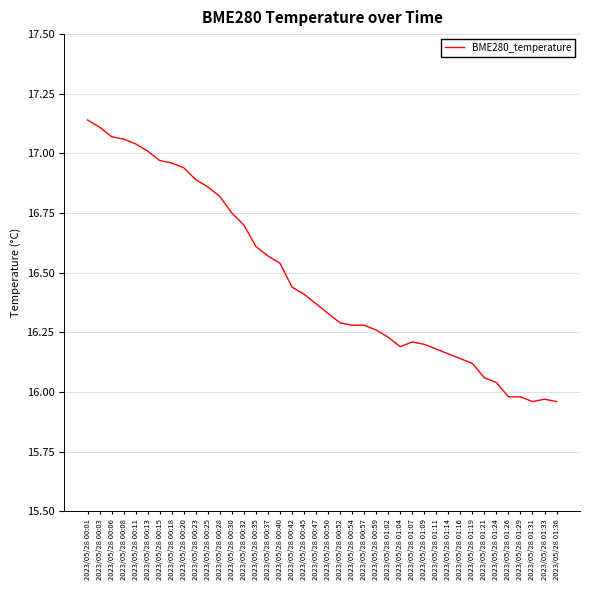

What position from the right is 2023/05/28 00:11?

36